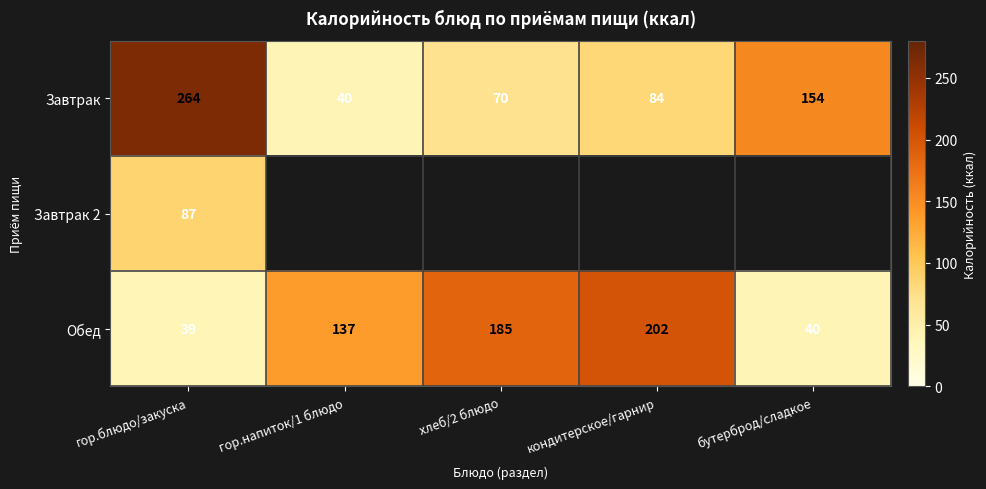

True or false: Обед has a value of 65.1 at гор.блюдо/закуска.

False